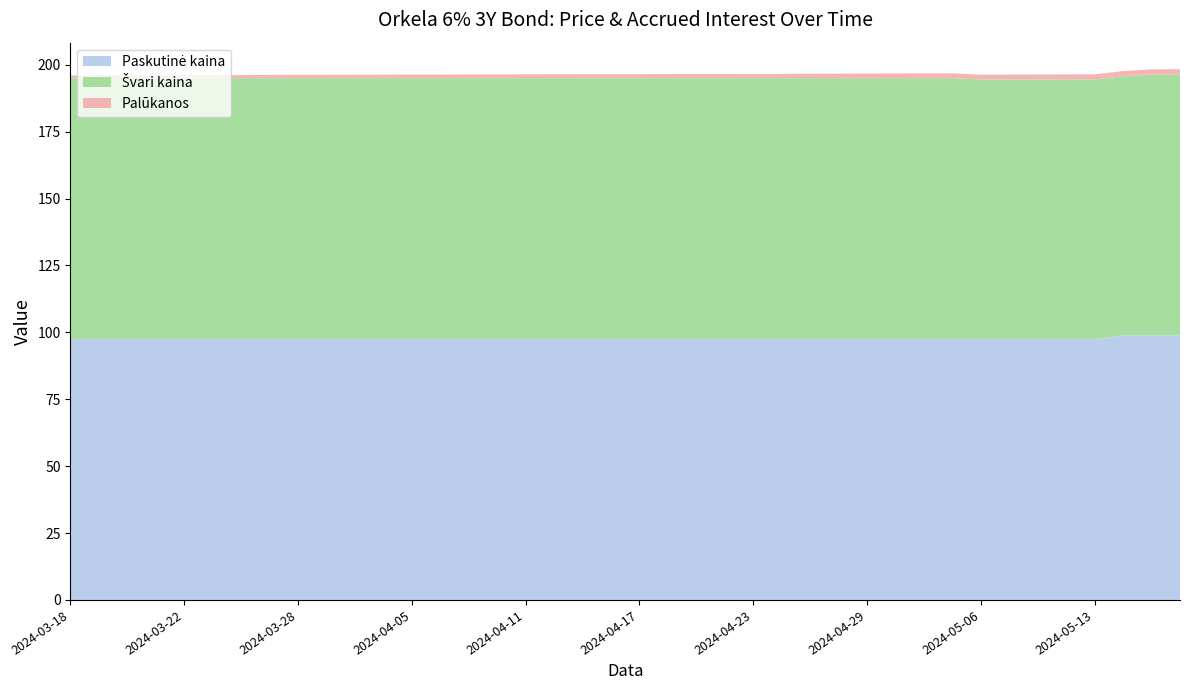

Reading right to left, extract all data points from this chart.

Paskutinė kaina: 2024-05-16=98.8	2024-05-15=98.8	2024-05-14=98.8	2024-05-13=97.5	2024-05-10=97.5	2024-05-08=97.5	2024-05-07=97.5	2024-05-06=97.5	2024-05-03=97.5	2024-05-02=97.5	2024-04-30=97.5	2024-04-29=97.5	2024-04-26=97.5	2024-04-25=97.5	2024-04-24=97.5	2024-04-23=97.5	2024-04-22=97.5	2024-04-19=97.5	2024-04-18=97.5	2024-04-17=97.5	2024-04-16=97.5	2024-04-15=97.5	2024-04-12=97.5	2024-04-11=97.5	2024-04-10=97.5	2024-04-09=97.5	2024-04-08=97.5	2024-04-05=97.5	2024-04-04=97.5	2024-04-03=97.5	2024-04-02=97.5	2024-03-28=97.5	2024-03-27=97.5	2024-03-26=97.5	2024-03-25=97.5	2024-03-22=97.5	2024-03-21=97.5	2024-03-20=97.5	2024-03-19=97.5	2024-03-18=97.5
Švari kaina: 2024-05-16=97.5	2024-05-15=97.5	2024-05-14=96.9	2024-05-13=97.0	2024-05-10=97.0	2024-05-08=97.0	2024-05-07=97.0	2024-05-06=97.0	2024-05-03=97.5	2024-05-02=97.5	2024-04-30=97.5	2024-04-29=97.5	2024-04-26=97.5	2024-04-25=97.5	2024-04-24=97.5	2024-04-23=97.5	2024-04-22=97.5	2024-04-19=97.5	2024-04-18=97.5	2024-04-17=97.5	2024-04-16=97.5	2024-04-15=97.5	2024-04-12=97.5	2024-04-11=97.5	2024-04-10=97.5	2024-04-09=97.5	2024-04-08=97.5	2024-04-05=97.5	2024-04-04=97.5	2024-04-03=97.5	2024-04-02=97.5	2024-03-28=97.5	2024-03-27=97.5	2024-03-26=97.5	2024-03-25=97.5	2024-03-22=97.5	2024-03-21=97.5	2024-03-20=97.5	2024-03-19=97.5	2024-03-18=97.5
Palūkanos: 2024-05-16=2.0	2024-05-15=2.0	2024-05-14=1.9	2024-05-13=1.9	2024-05-10=1.9	2024-05-08=1.8	2024-05-07=1.8	2024-05-06=1.8	2024-05-03=1.8	2024-05-02=1.8	2024-04-30=1.7	2024-04-29=1.7	2024-04-26=1.7	2024-04-25=1.7	2024-04-24=1.6	2024-04-23=1.6	2024-04-22=1.6	2024-04-19=1.6	2024-04-18=1.5	2024-04-17=1.5	2024-04-16=1.5	2024-04-15=1.5	2024-04-12=1.5	2024-04-11=1.4	2024-04-10=1.4	2024-04-09=1.4	2024-04-08=1.4	2024-04-05=1.3	2024-04-04=1.3	2024-04-03=1.3	2024-04-02=1.3	2024-03-28=1.2	2024-03-27=1.2	2024-03-26=1.1	2024-03-25=1.1	2024-03-22=1.1	2024-03-21=1.1	2024-03-20=1.0	2024-03-19=1.0	2024-03-18=1.0